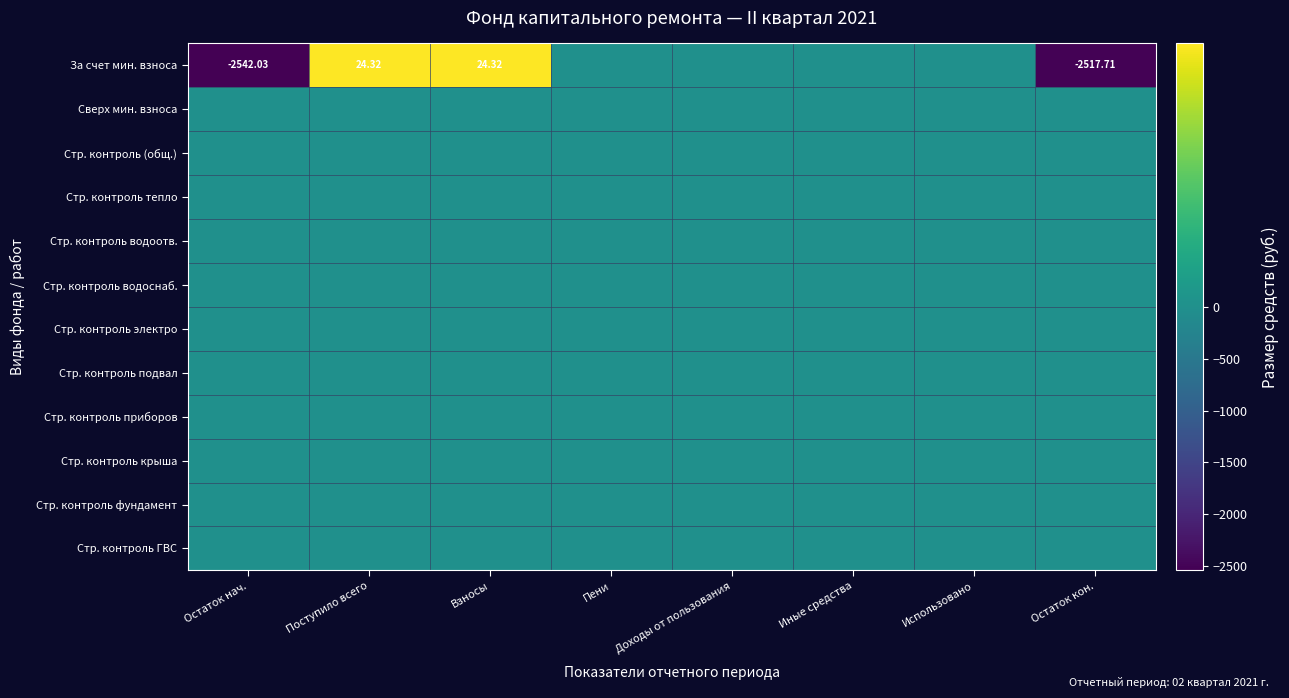

At which category is the sum across all series the highest?

Поступило всего